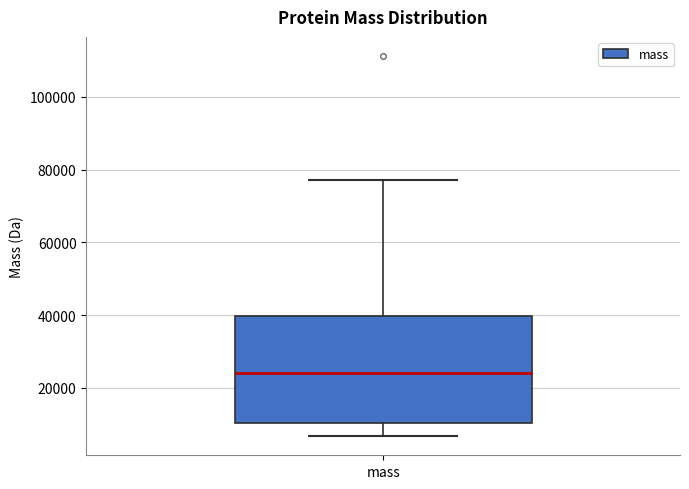

Where is the lower edge of the box for mass on the y-axis? The values are not printed on the chart, so give them approximately, as read against the axis.

10000